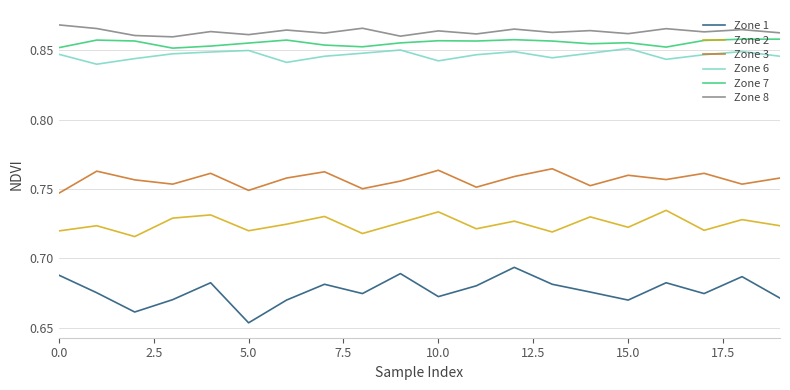

Which series has the largest range (max minus min)?

Zone 1